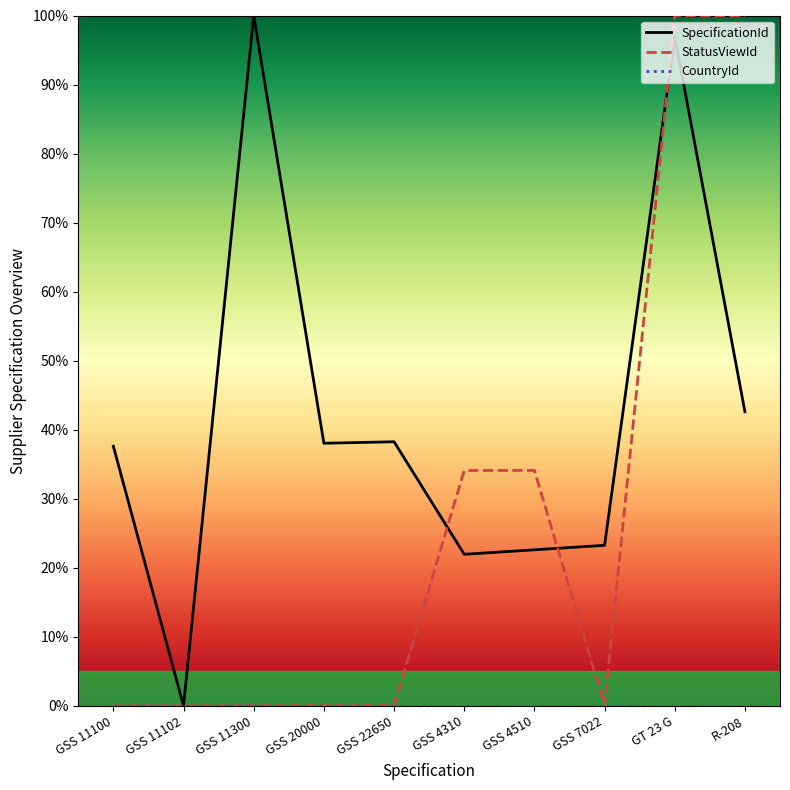

List the series in order of their overall mean, lowest first.

CountryId, StatusViewId, SpecificationId